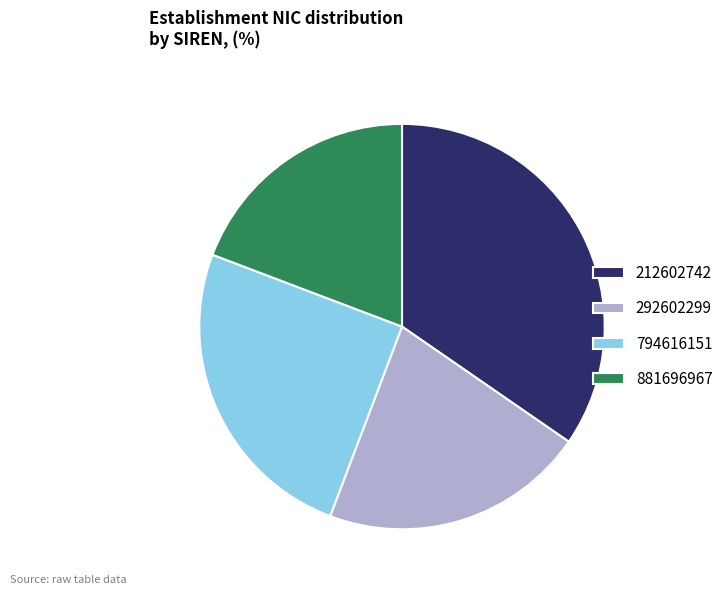

Which has a higher value, 881696967 or 794616151?

794616151